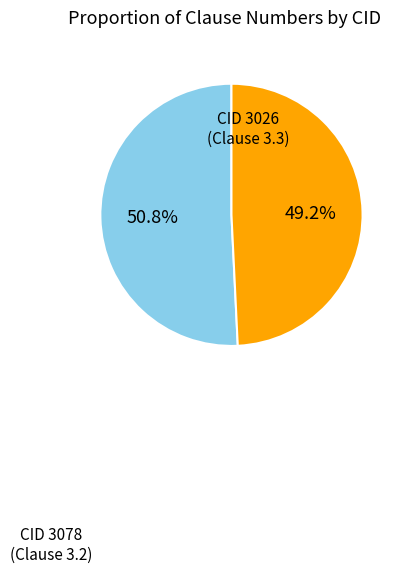

Which category has the biggest portion of the pie?

3026